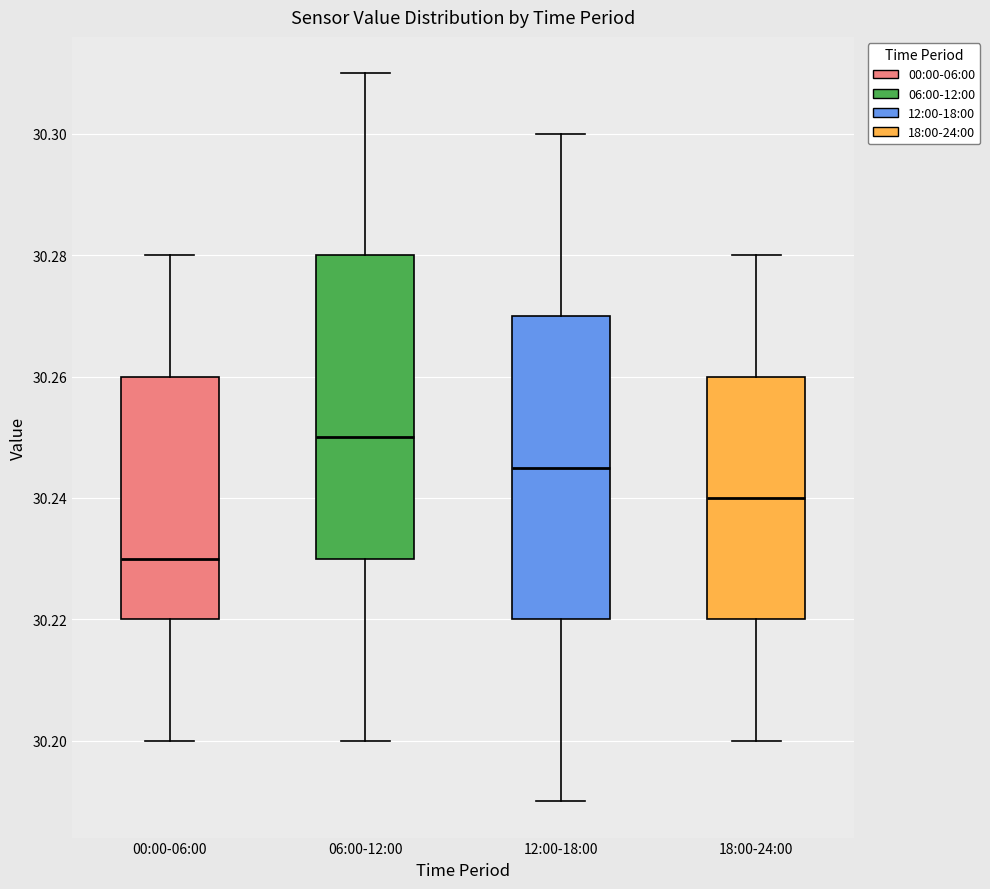

Reading left to right, read every box against the y-axis: the position of its median line, the range the box covers, and the ends of its whiskers. The values are not printed on the chart, so give them approximately, as read against the axis.

00:00-06:00: median 30.230, box 30.220 to 30.260, whiskers 30.200 to 30.280
06:00-12:00: median 30.250, box 30.230 to 30.280, whiskers 30.200 to 30.310
12:00-18:00: median 30.246, box 30.220 to 30.270, whiskers 30.190 to 30.300
18:00-24:00: median 30.240, box 30.220 to 30.260, whiskers 30.200 to 30.280